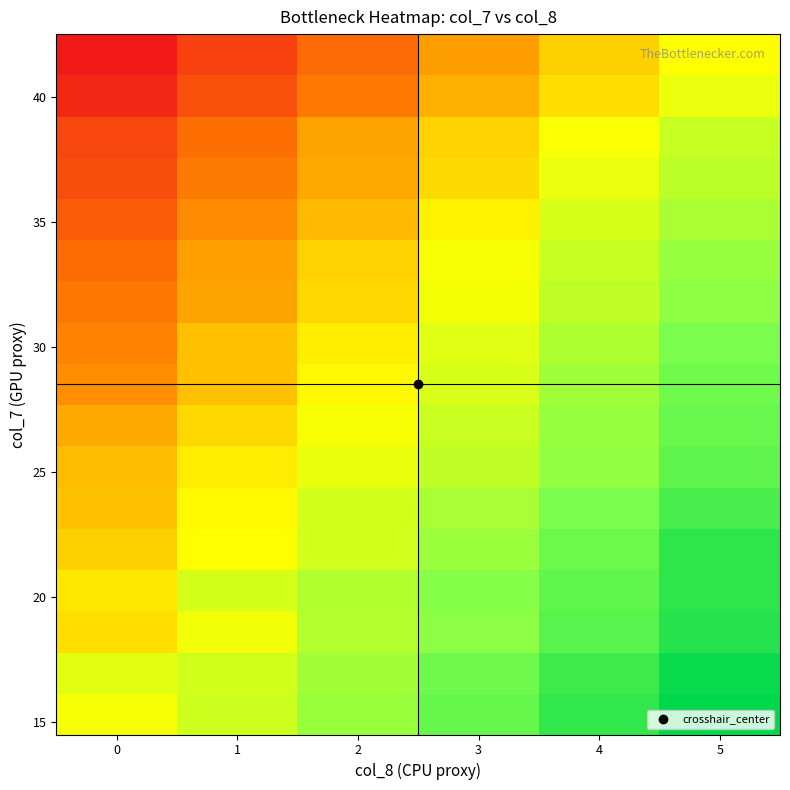

At how many categories does at least one series exceed 0?

6